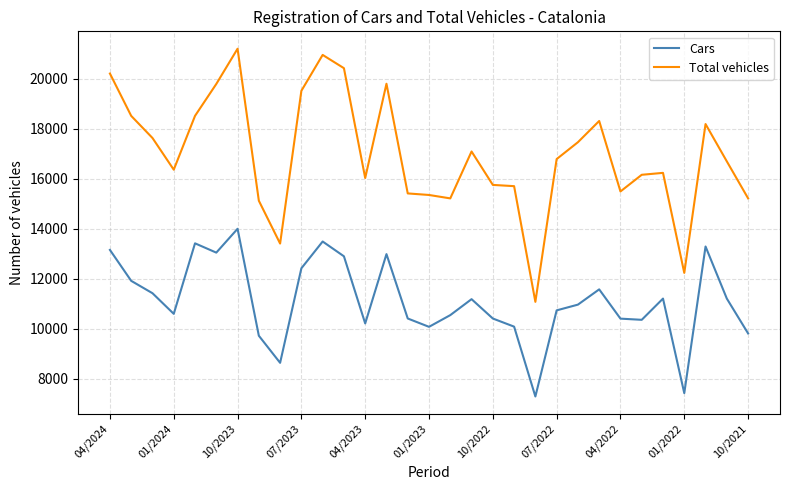

What are all the series names shown in the legend?

Cars, Total vehicles